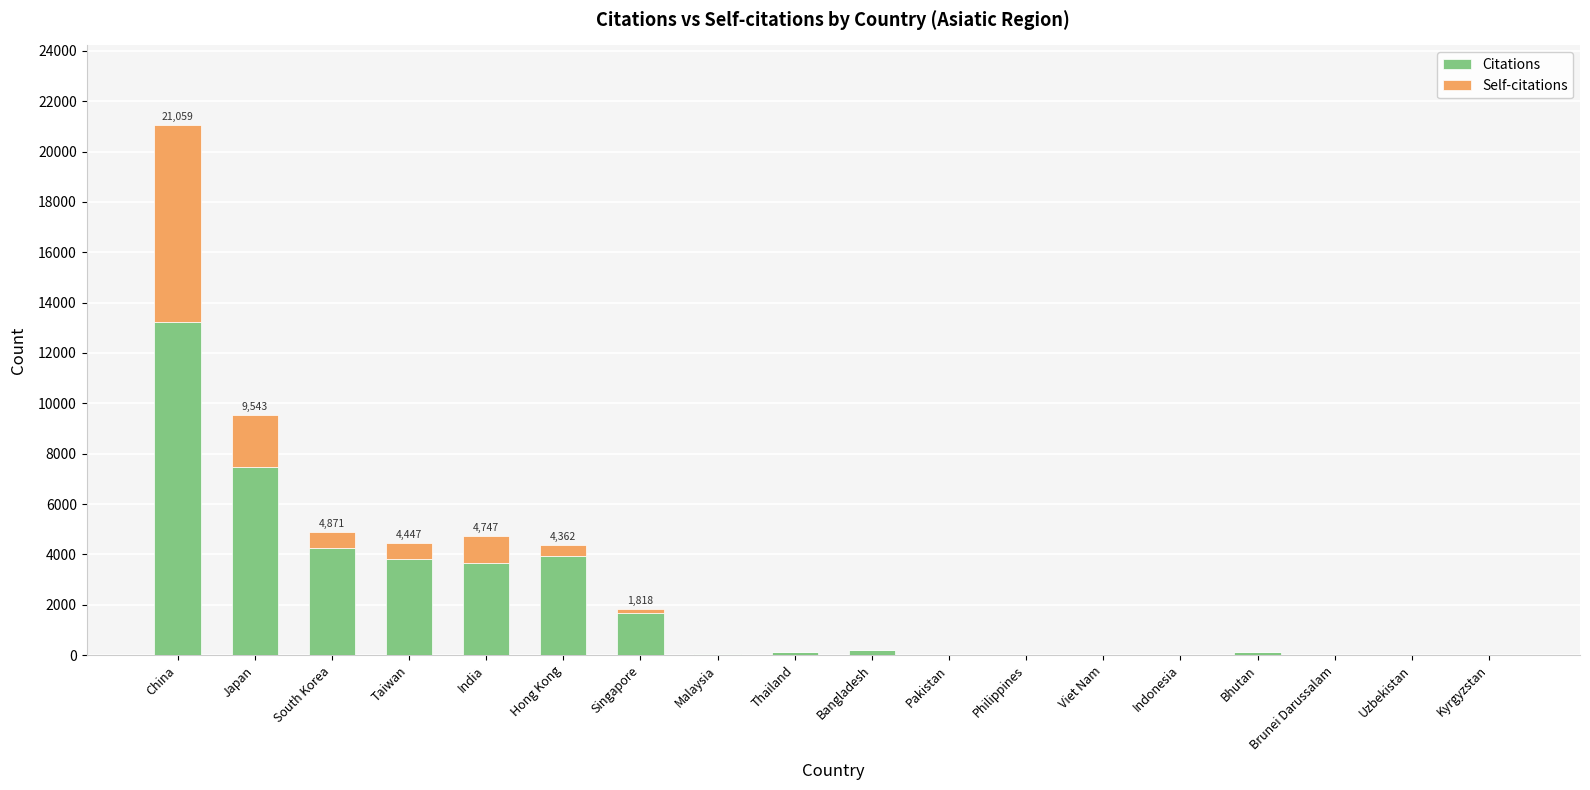

The Citations series shows 3951 at Hong Kong. True or false?

True